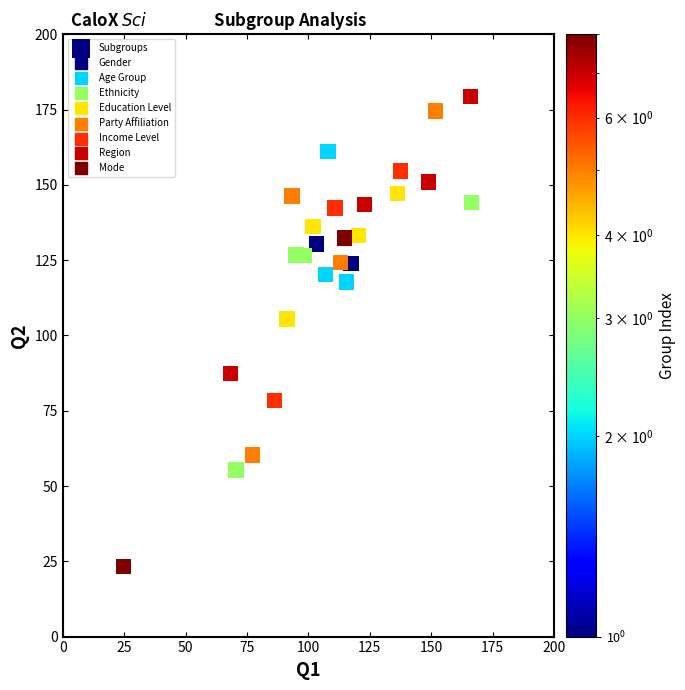

What is the range of X values (max minus min)?

141.7